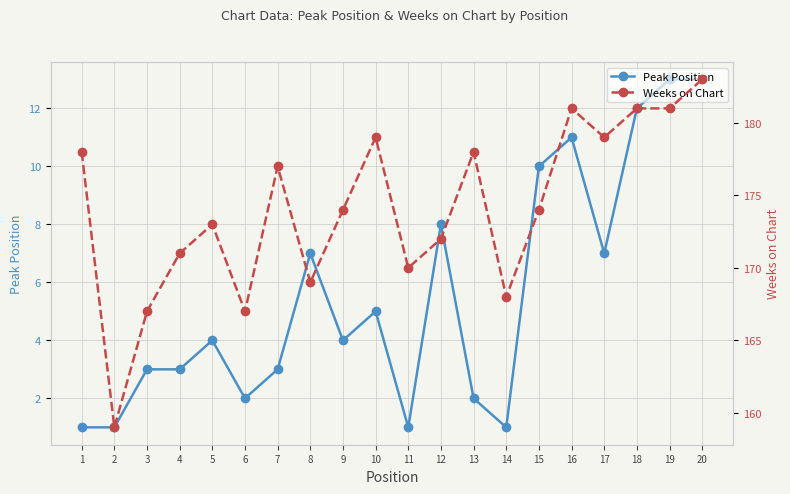

True or false: Peak Position and Weeks on Chart intersect in this chart.

False